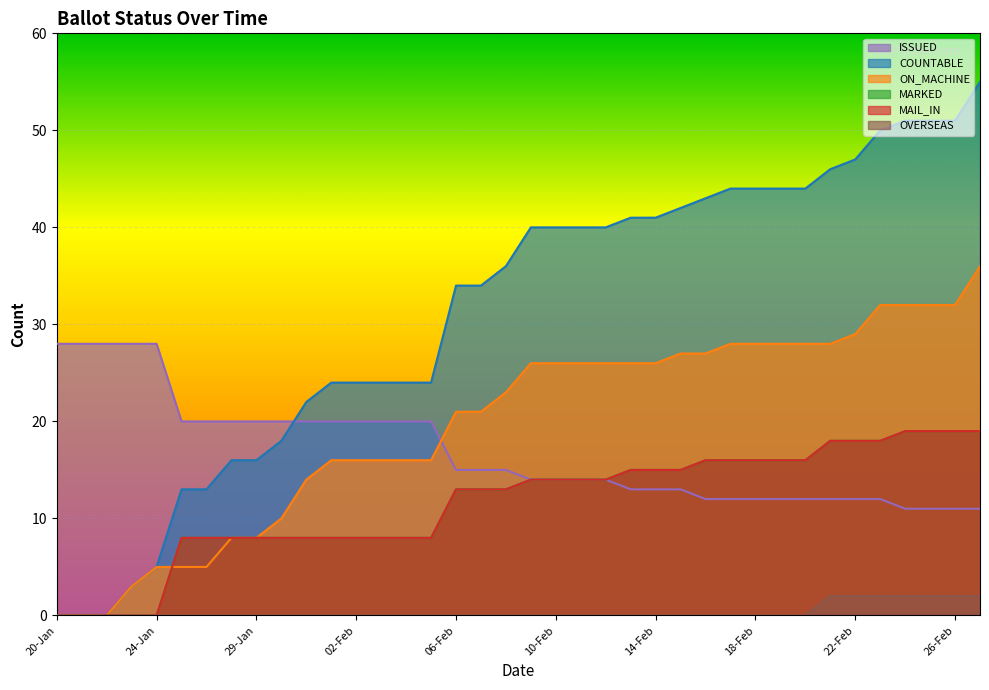

Reading left to right, transcribe all the data shown in this chart.

COUNTABLE: 20-Jan=0	21-Jan=0	22-Jan=0	23-Jan=3	24-Jan=5	25-Jan=13	26-Jan=13	27-Jan=16	29-Jan=16	30-Jan=18	31-Jan=22	01-Feb=24	02-Feb=24	03-Feb=24	04-Feb=24	05-Feb=24	06-Feb=34	07-Feb=34	08-Feb=36	09-Feb=40	10-Feb=40	11-Feb=40	12-Feb=40	13-Feb=41	14-Feb=41	15-Feb=42	16-Feb=43	17-Feb=44	18-Feb=44	19-Feb=44	20-Feb=44	21-Feb=46	22-Feb=47	23-Feb=50	24-Feb=51	25-Feb=51	26-Feb=51	27-Feb=55
ON_MACHINE: 20-Jan=0	21-Jan=0	22-Jan=0	23-Jan=3	24-Jan=5	25-Jan=5	26-Jan=5	27-Jan=8	29-Jan=8	30-Jan=10	31-Jan=14	01-Feb=16	02-Feb=16	03-Feb=16	04-Feb=16	05-Feb=16	06-Feb=21	07-Feb=21	08-Feb=23	09-Feb=26	10-Feb=26	11-Feb=26	12-Feb=26	13-Feb=26	14-Feb=26	15-Feb=27	16-Feb=27	17-Feb=28	18-Feb=28	19-Feb=28	20-Feb=28	21-Feb=28	22-Feb=29	23-Feb=32	24-Feb=32	25-Feb=32	26-Feb=32	27-Feb=36
MARKED: 20-Jan=0	21-Jan=0	22-Jan=0	23-Jan=0	24-Jan=0	25-Jan=8	26-Jan=8	27-Jan=8	29-Jan=8	30-Jan=8	31-Jan=8	01-Feb=8	02-Feb=8	03-Feb=8	04-Feb=8	05-Feb=8	06-Feb=13	07-Feb=13	08-Feb=13	09-Feb=14	10-Feb=14	11-Feb=14	12-Feb=14	13-Feb=15	14-Feb=15	15-Feb=15	16-Feb=16	17-Feb=16	18-Feb=16	19-Feb=16	20-Feb=16	21-Feb=18	22-Feb=18	23-Feb=18	24-Feb=19	25-Feb=19	26-Feb=19	27-Feb=19
MAIL_IN: 20-Jan=0	21-Jan=0	22-Jan=0	23-Jan=0	24-Jan=0	25-Jan=8	26-Jan=8	27-Jan=8	29-Jan=8	30-Jan=8	31-Jan=8	01-Feb=8	02-Feb=8	03-Feb=8	04-Feb=8	05-Feb=8	06-Feb=13	07-Feb=13	08-Feb=13	09-Feb=14	10-Feb=14	11-Feb=14	12-Feb=14	13-Feb=15	14-Feb=15	15-Feb=15	16-Feb=16	17-Feb=16	18-Feb=16	19-Feb=16	20-Feb=16	21-Feb=18	22-Feb=18	23-Feb=18	24-Feb=19	25-Feb=19	26-Feb=19	27-Feb=19
ISSUED: 20-Jan=28	21-Jan=28	22-Jan=28	23-Jan=28	24-Jan=28	25-Jan=20	26-Jan=20	27-Jan=20	29-Jan=20	30-Jan=20	31-Jan=20	01-Feb=20	02-Feb=20	03-Feb=20	04-Feb=20	05-Feb=20	06-Feb=15	07-Feb=15	08-Feb=15	09-Feb=14	10-Feb=14	11-Feb=14	12-Feb=14	13-Feb=13	14-Feb=13	15-Feb=13	16-Feb=12	17-Feb=12	18-Feb=12	19-Feb=12	20-Feb=12	21-Feb=12	22-Feb=12	23-Feb=12	24-Feb=11	25-Feb=11	26-Feb=11	27-Feb=11
OVERSEAS: 20-Jan=0	21-Jan=0	22-Jan=0	23-Jan=0	24-Jan=0	25-Jan=0	26-Jan=0	27-Jan=0	29-Jan=0	30-Jan=0	31-Jan=0	01-Feb=0	02-Feb=0	03-Feb=0	04-Feb=0	05-Feb=0	06-Feb=0	07-Feb=0	08-Feb=0	09-Feb=0	10-Feb=0	11-Feb=0	12-Feb=0	13-Feb=0	14-Feb=0	15-Feb=0	16-Feb=0	17-Feb=0	18-Feb=0	19-Feb=0	20-Feb=0	21-Feb=2	22-Feb=2	23-Feb=2	24-Feb=2	25-Feb=2	26-Feb=2	27-Feb=2